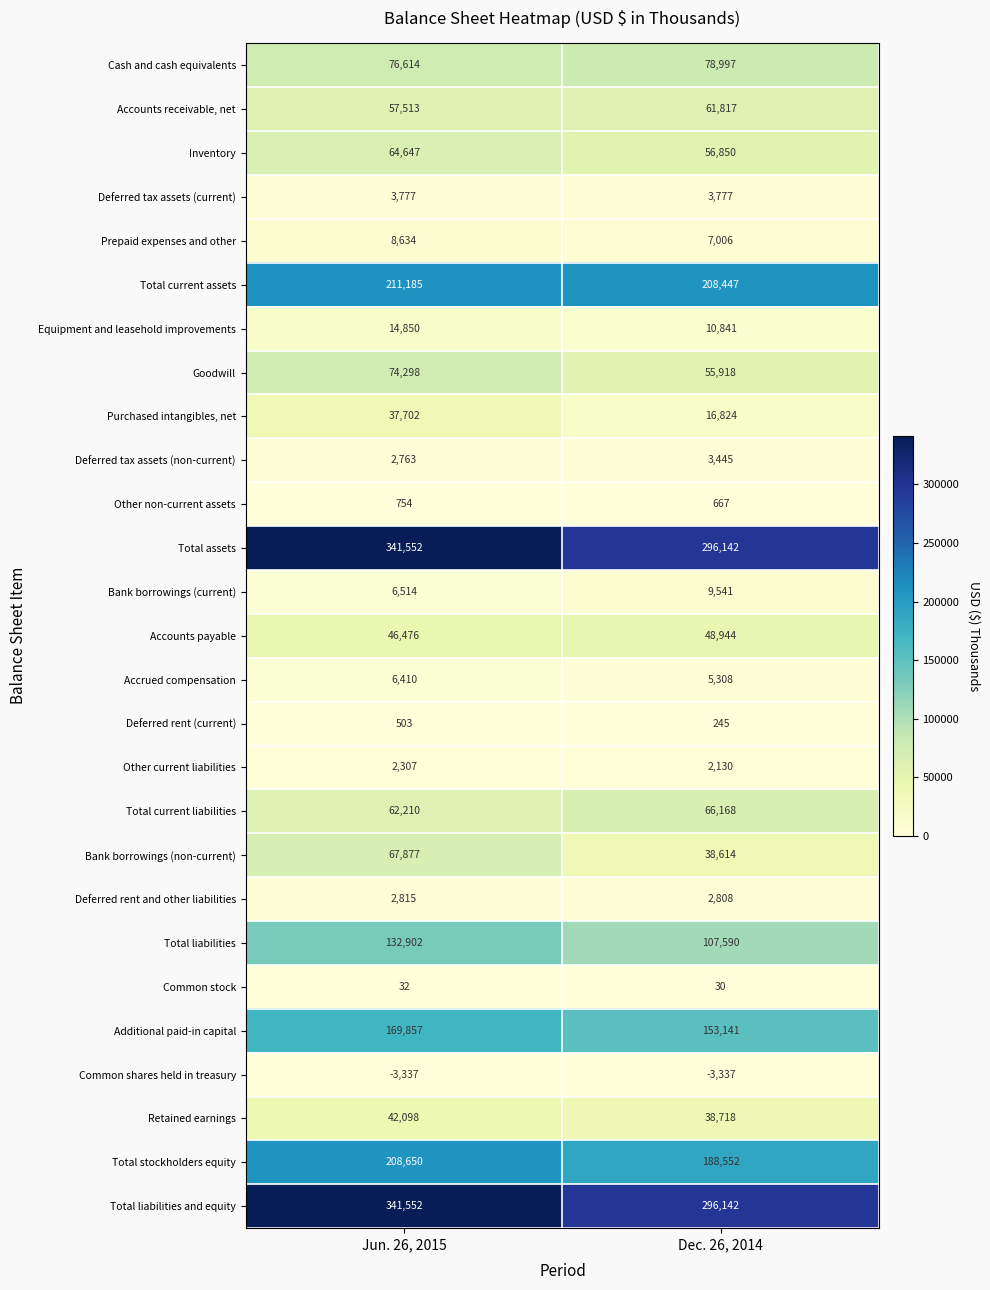

What is the difference between the highest and lowest values at Dec. 26, 2014?

299479